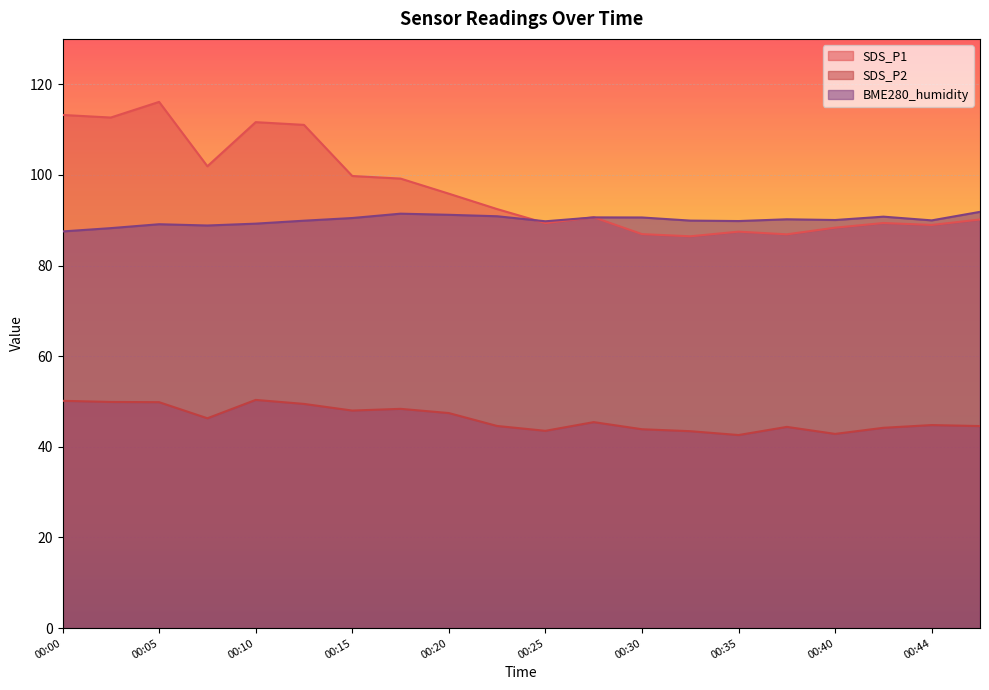

Which label corresponds to the smallest value in the chart?

00:35